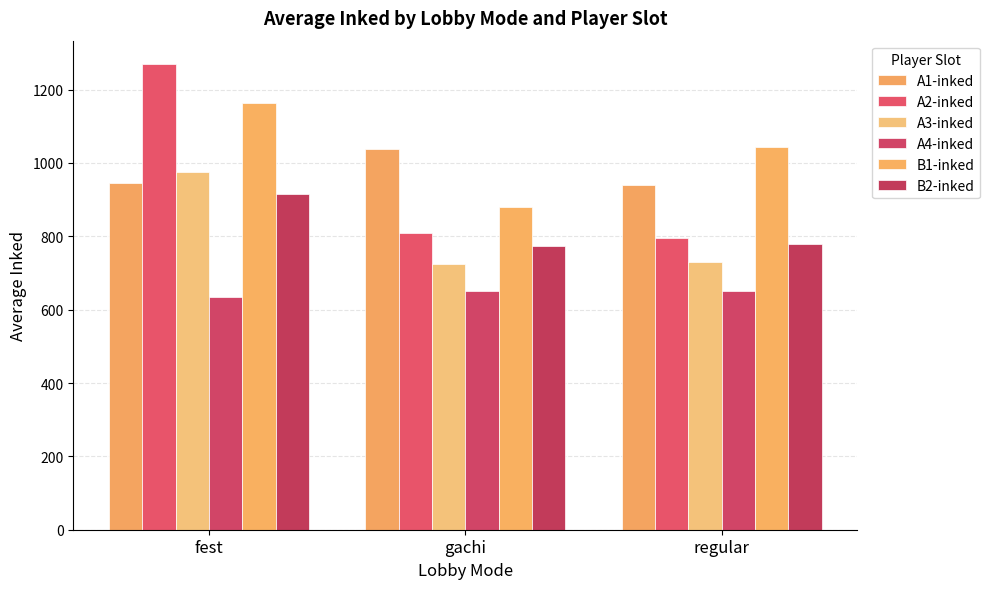

Which series has the largest total across all categories?

B1-inked